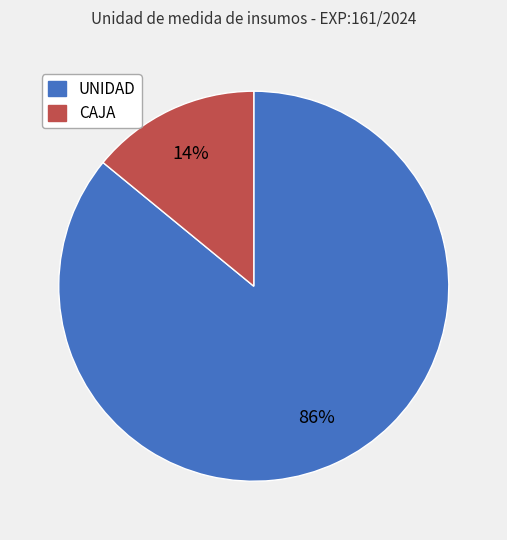

Which has a higher value, CAJA or UNIDAD?

UNIDAD